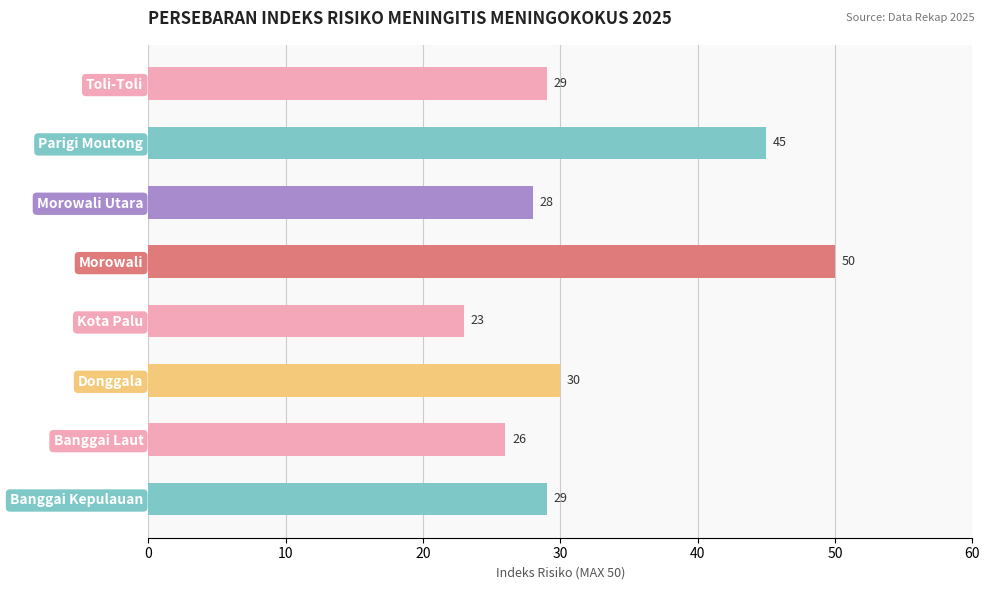

How many distinct data groups are displayed?

1